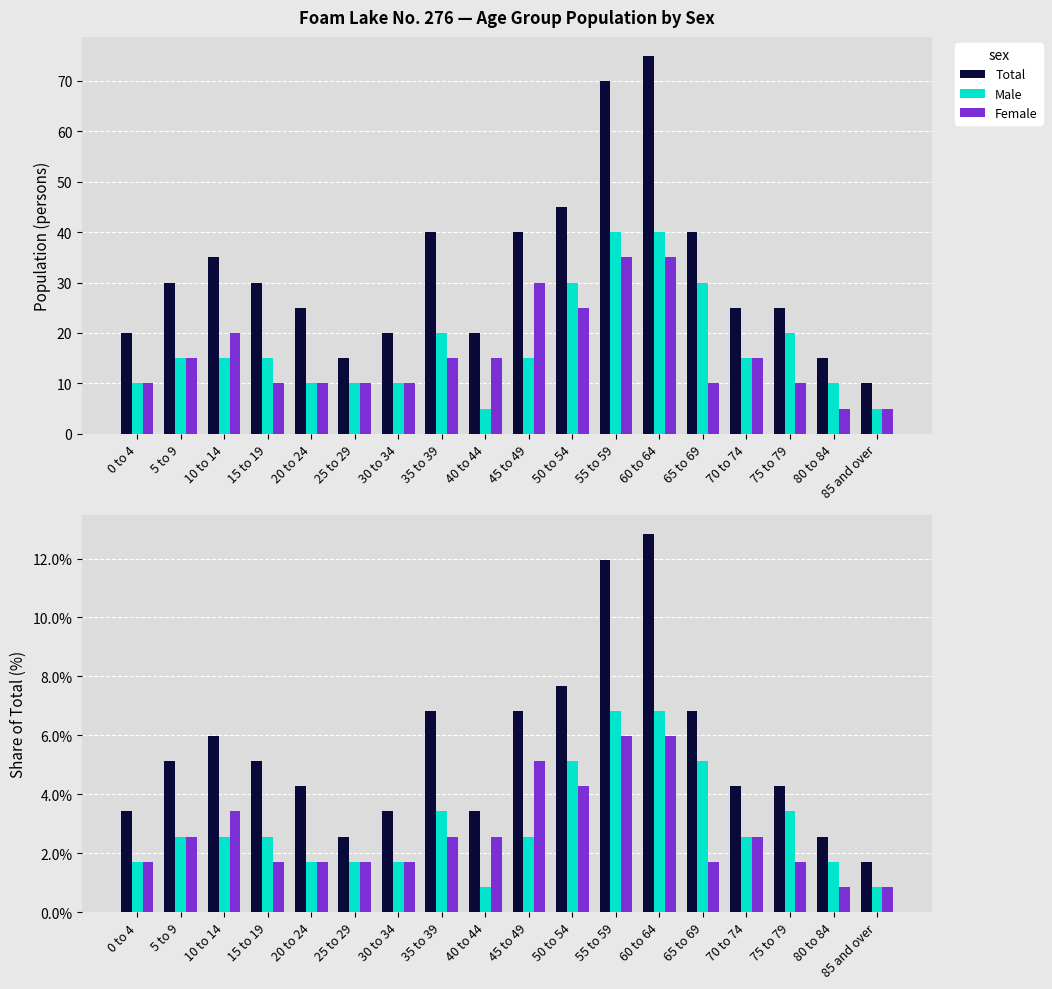

What is the difference between the second highest and minimum values in the Male series?

6.0